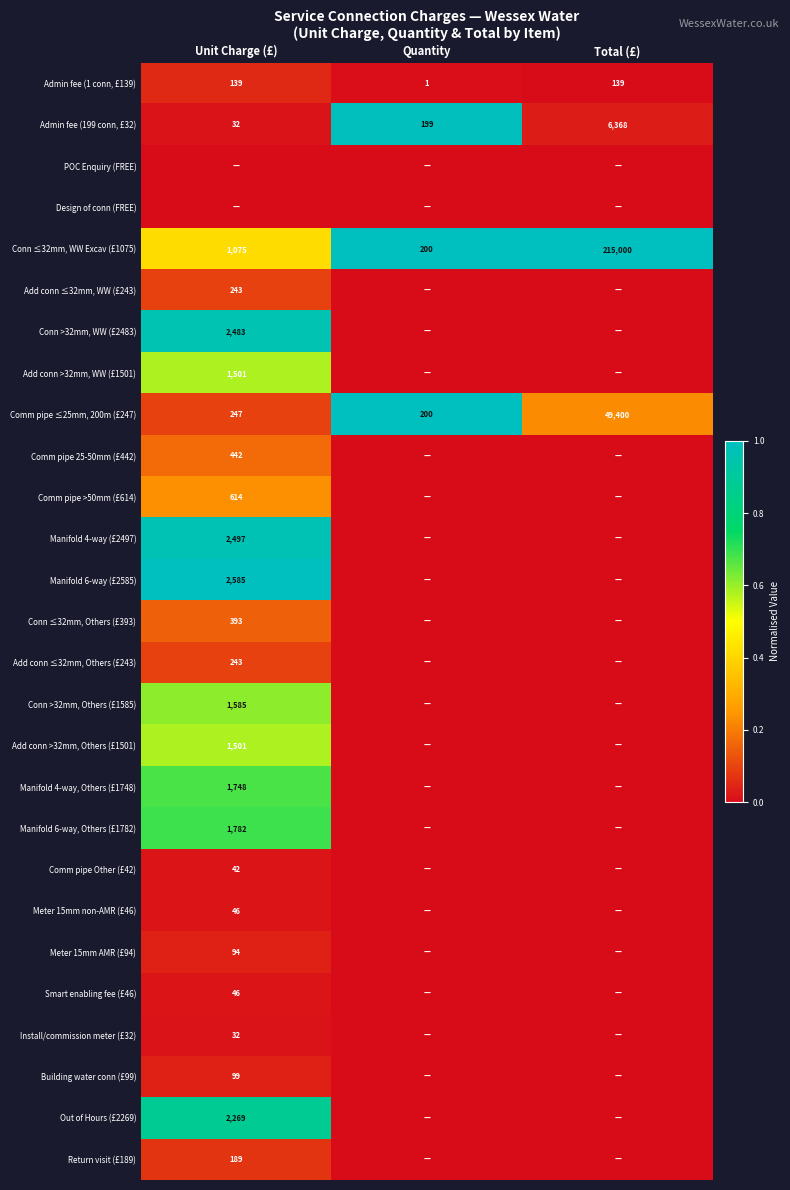

What is the maximum value for Admin fee (1 conn, £139)?

139